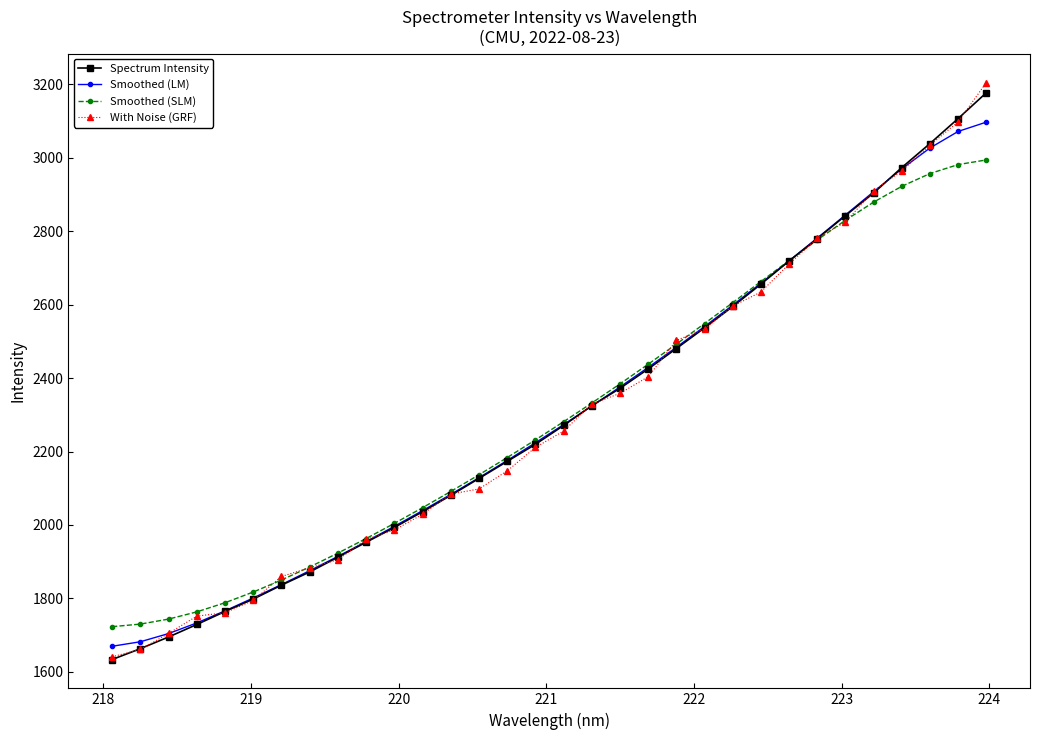

What is the minimum value for Spectrum Intensity?

1633.5